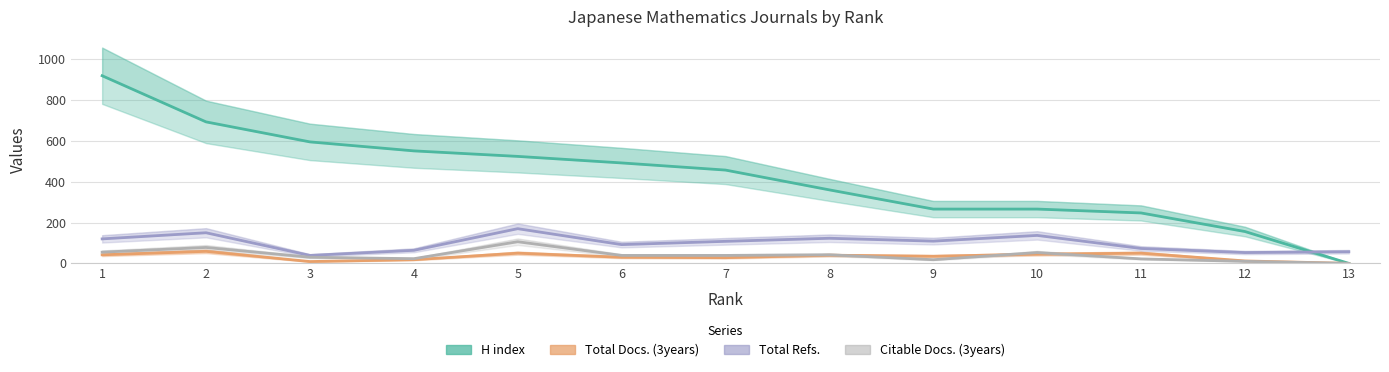

Reading left to right, transcribe all the data shown in this chart.

H index: 919	693	595	551	524	492	457	360	266	266	247	156	0
Total Docs. (3years): 42	59	9	18	50	30	28	40	35	45	50	12	0
Total Refs.: 120	150	39	64	170	92	108	123	109	137	73	53	57
Citable Docs. (3years): 55	78	30	23	106	39	39	42	18	53	22	10	0